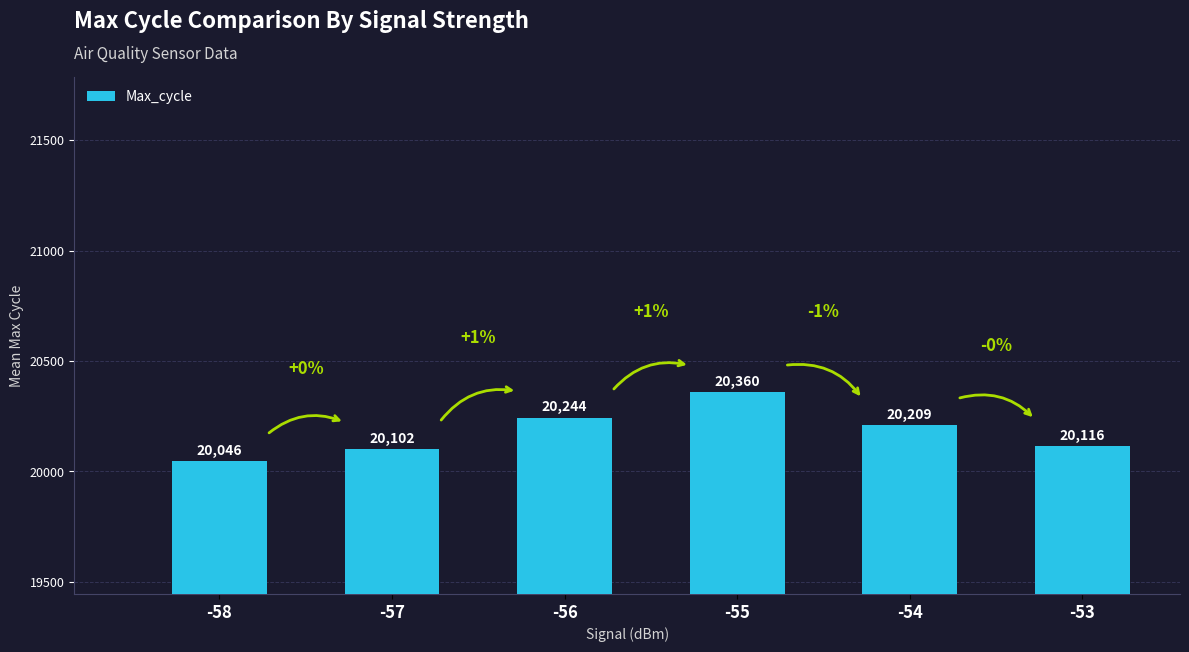

Reading left to right, what are all the values shown in this chart?

-58=20046.4	-57=20102.4	-56=20243.7	-55=20360.0	-54=20209.3	-53=20116.3